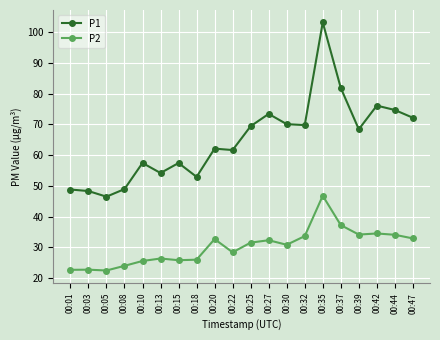

Does the chart display data point markers on the line(s)?

Yes